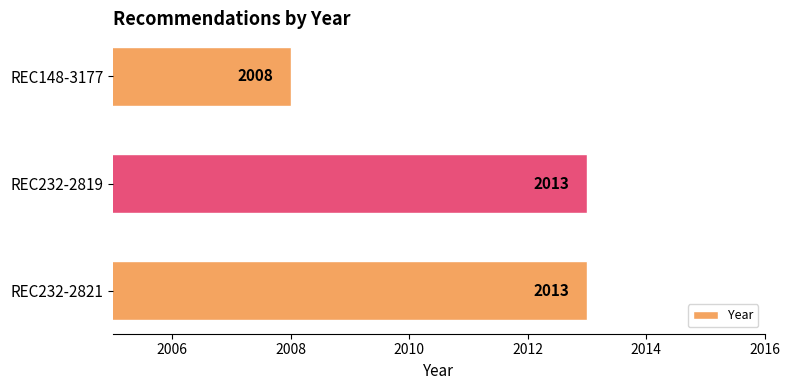

Approximately how many times larger is the value at REC148-3177 compared to REC232-2819?

1.0